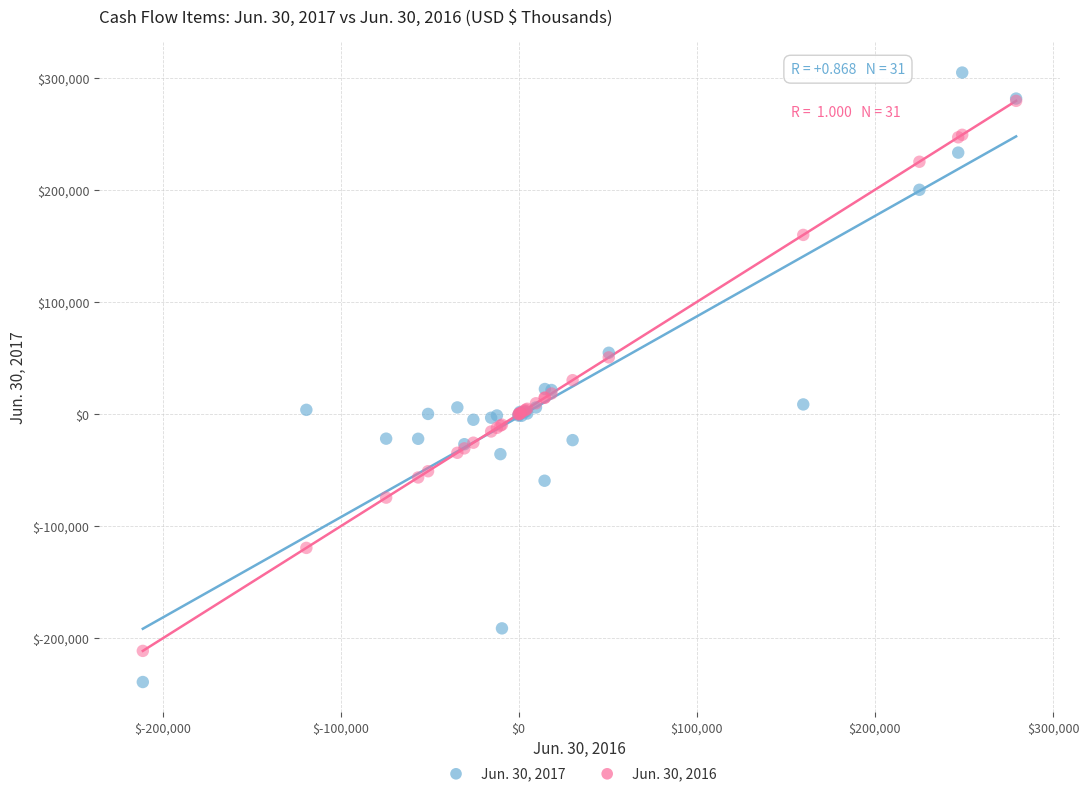

Which series has the largest Y range (max minus min)?

Jun. 30, 2017